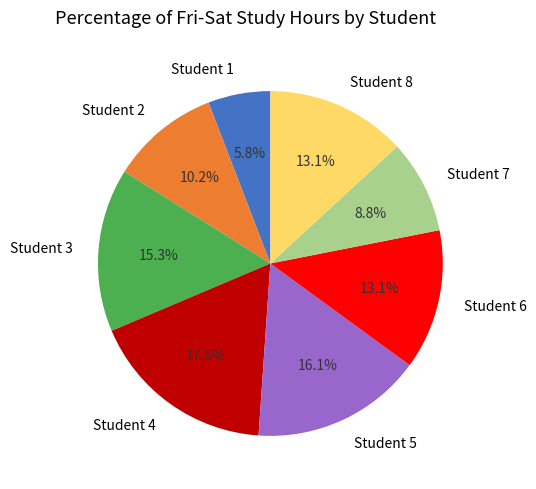

How many slices are in this pie chart?

8